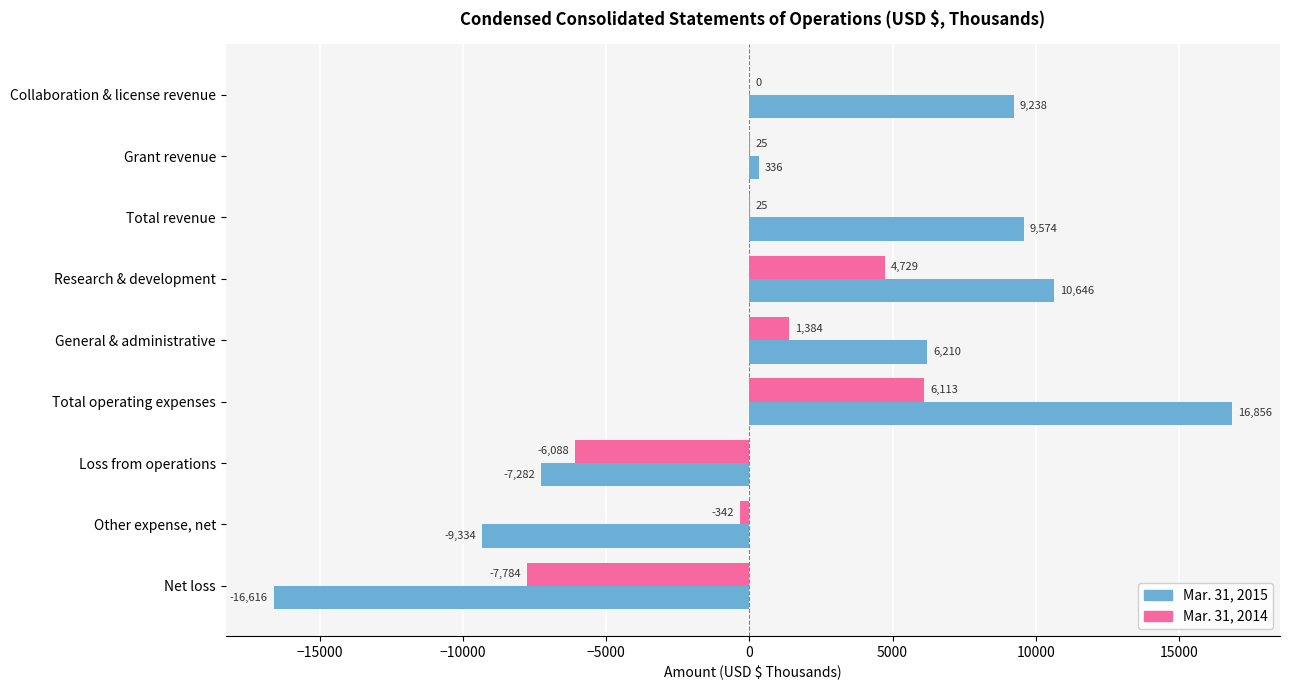

Which category has the highest value across all series?

Total operating expenses